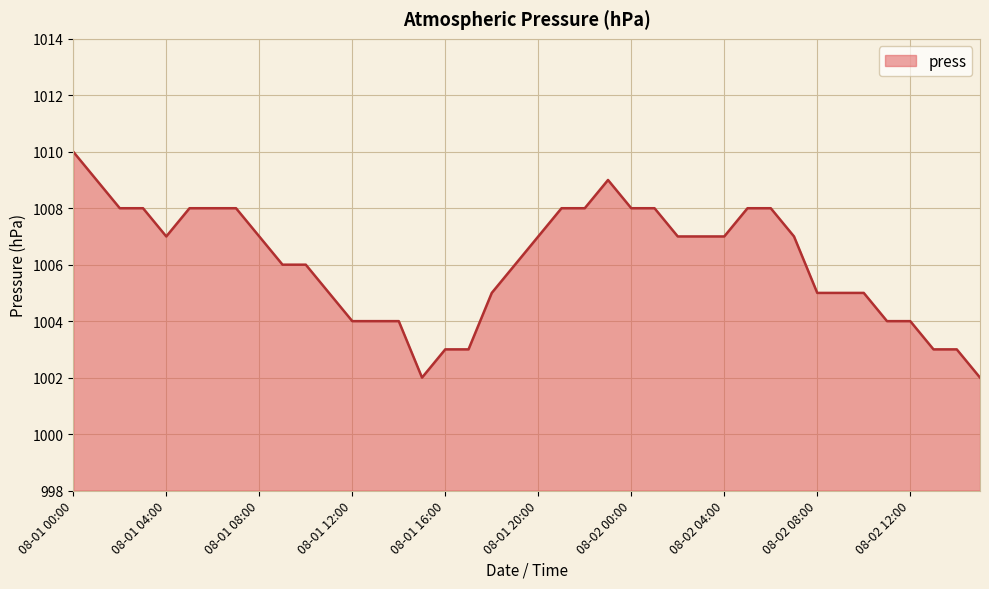

What is the greatest value displayed?

1010